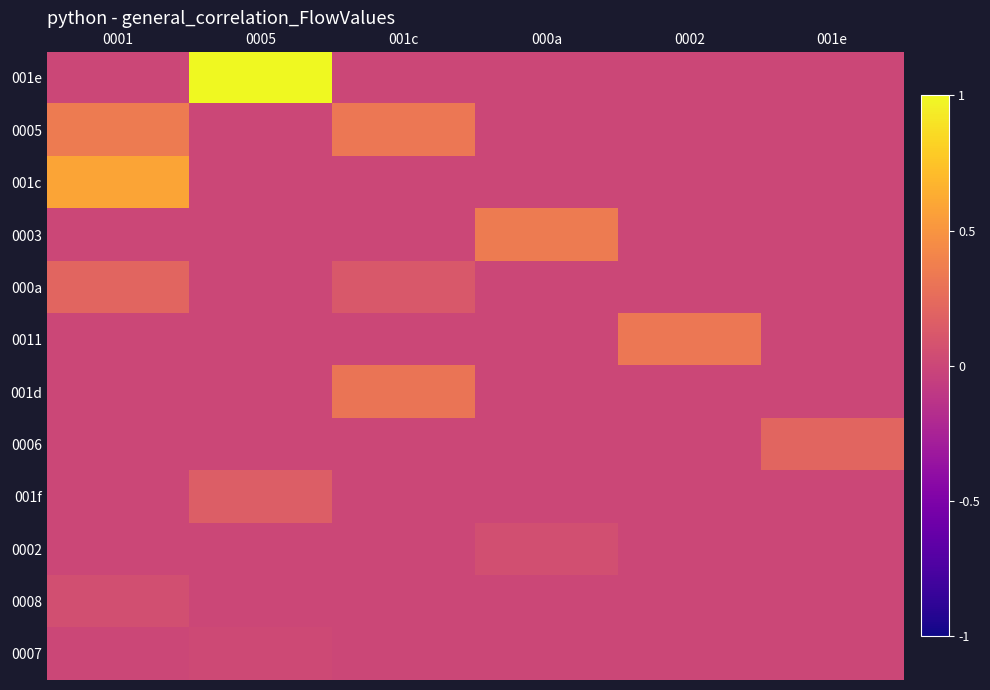

True or false: 001f has a value of 0.0 at 001e.

True